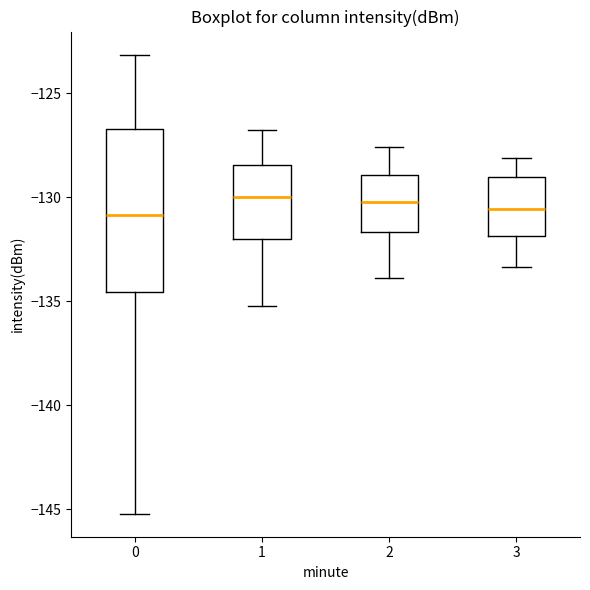

Where is the upper edge of the box at x = 0 on the y-axis? The values are not printed on the chart, so give them approximately, as read against the axis.

-126.5